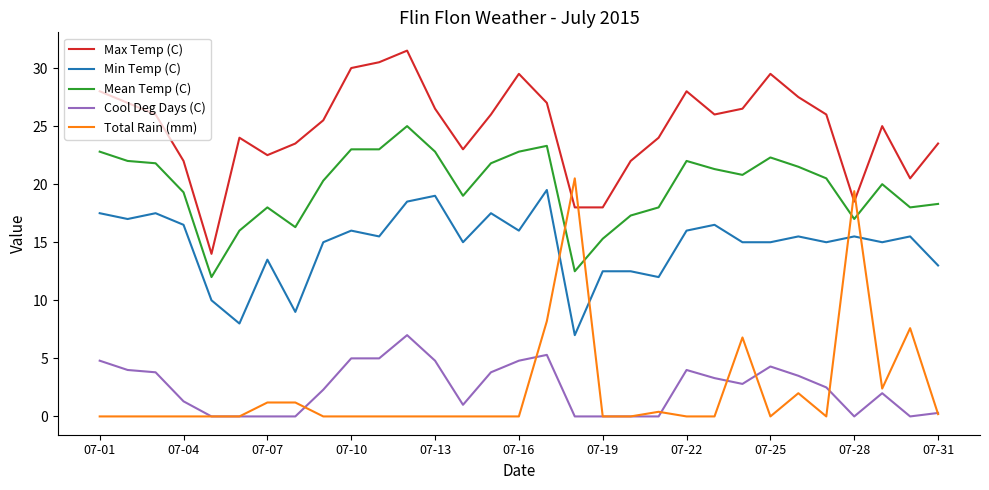

Rank the series by their maximum value, from highest to lowest.

Max Temp (C), Mean Temp (C), Total Rain (mm), Min Temp (C), Cool Deg Days (C)